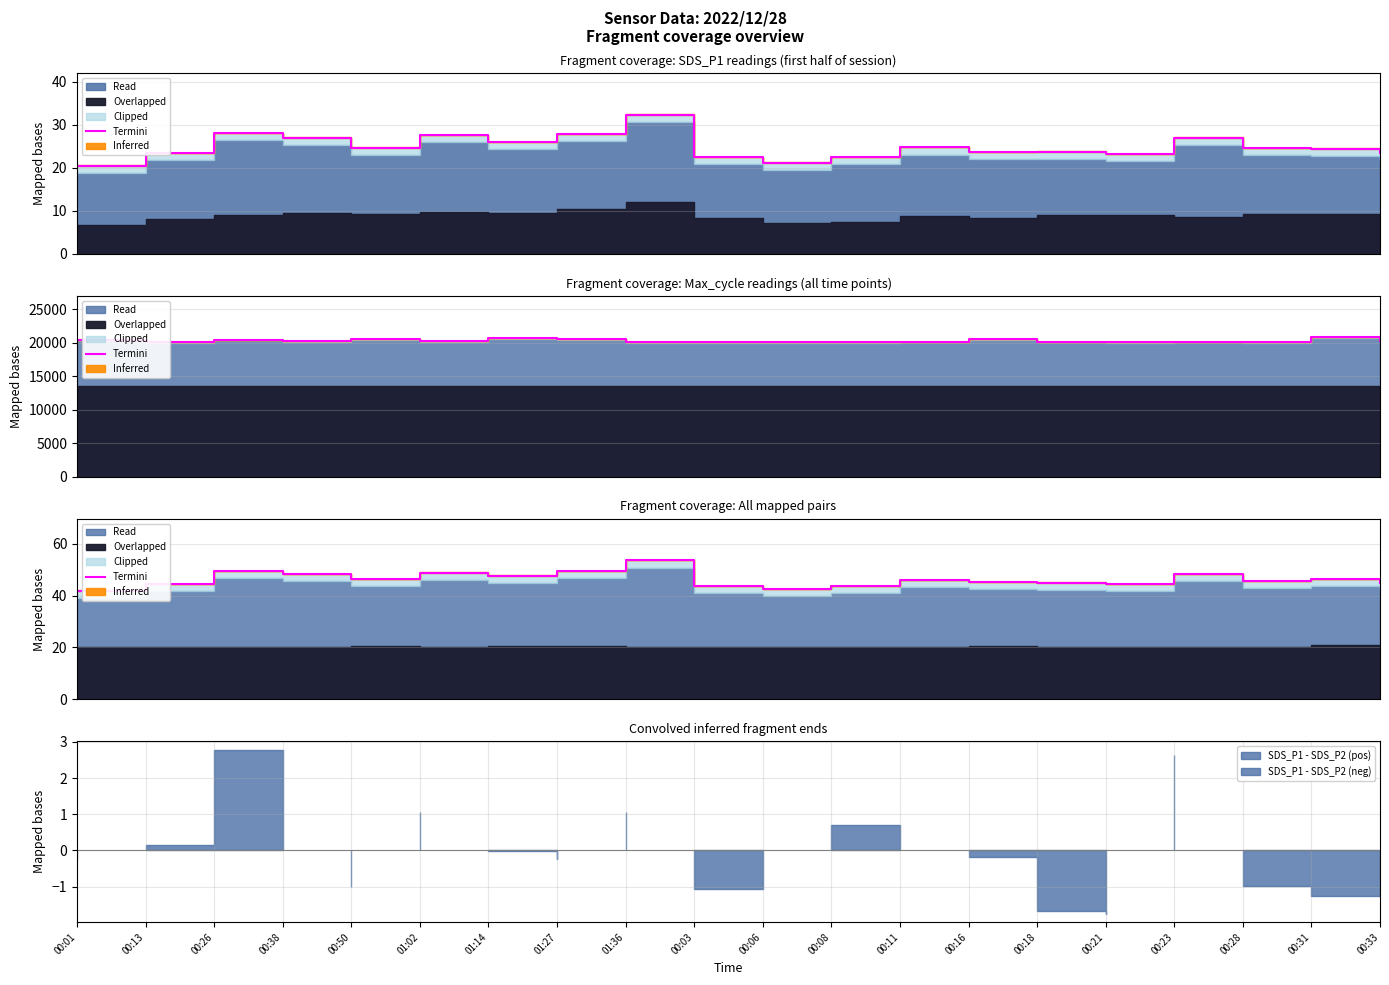

Rank the categories by value from lowest to highest.

00:01, 00:06, 00:08, 00:03, 00:21, 00:13, 00:33, 00:18, 00:16, 00:28, 00:11, 00:50, 00:31, 01:14, 00:23, 00:38, 01:02, 01:27, 00:26, 01:36